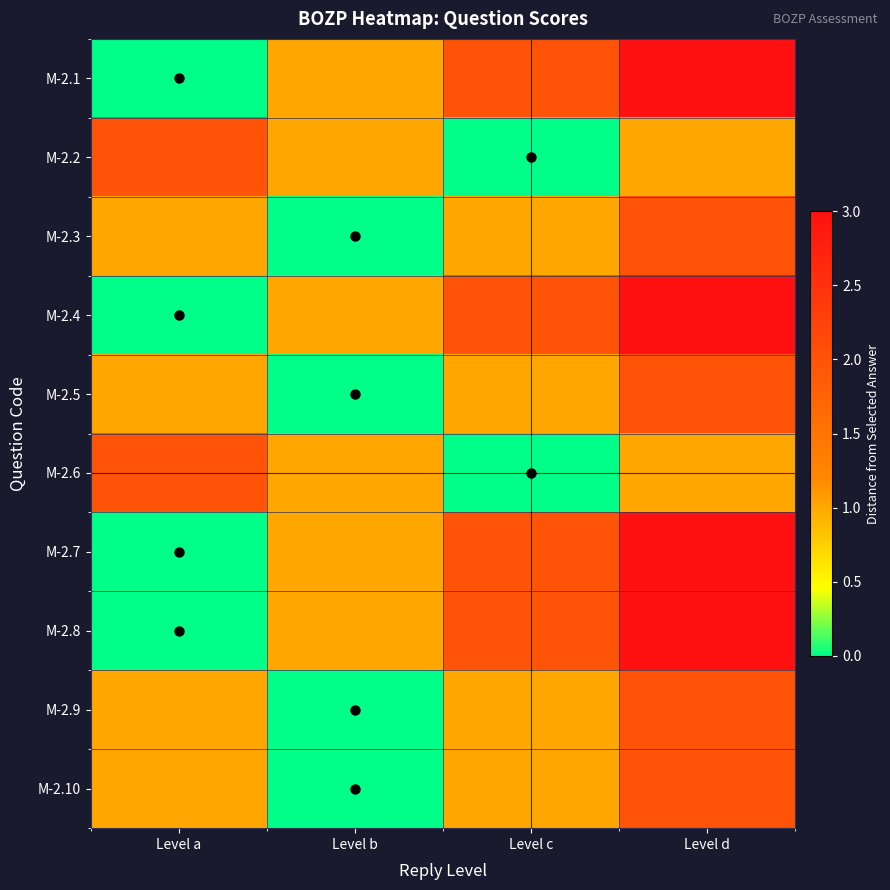

List the series in order of their peak value, lowest first.

M-2.2, M-2.3, M-2.5, M-2.6, M-2.9, M-2.10, M-2.1, M-2.4, M-2.7, M-2.8